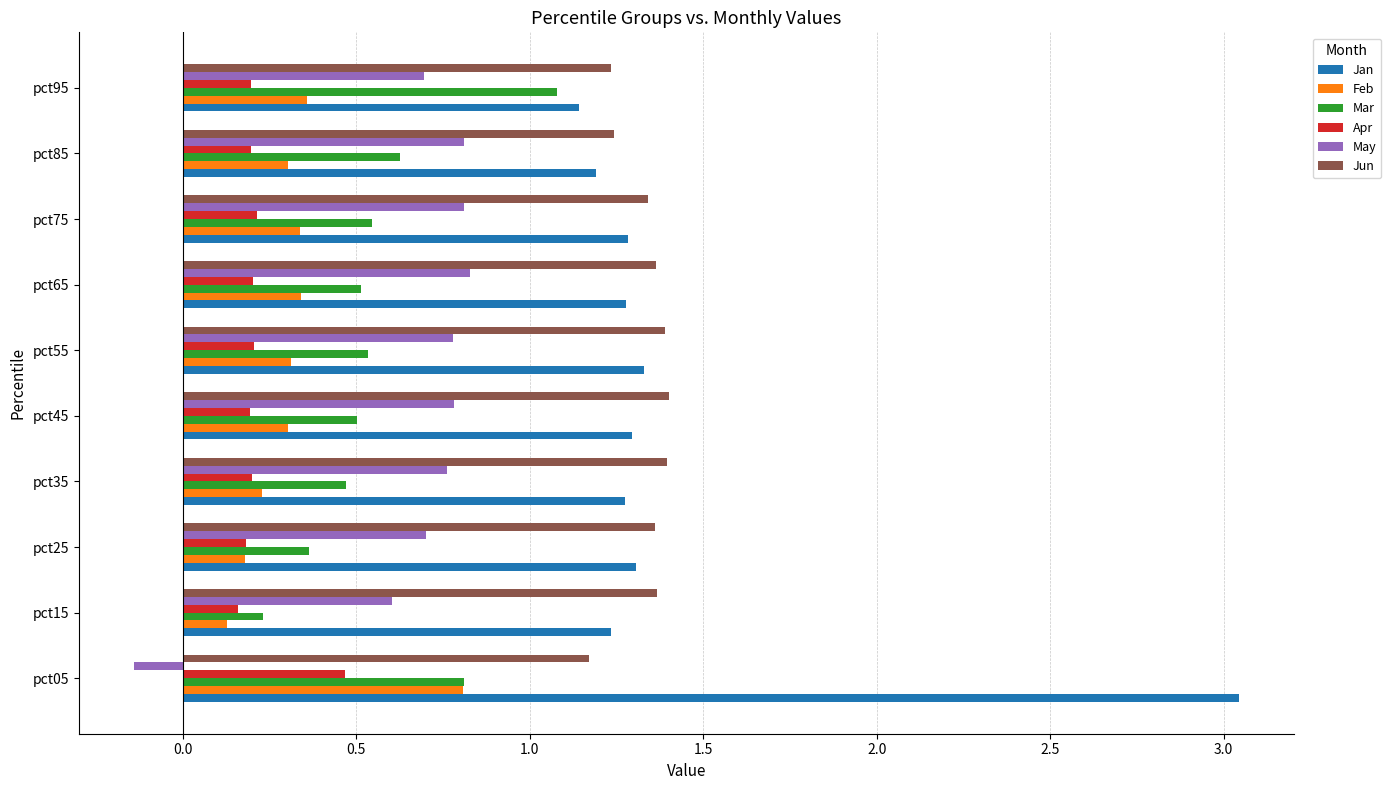

At which label is Mar closest to 0?

pct15